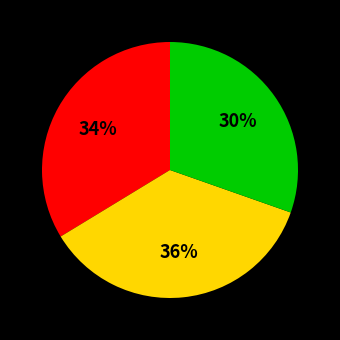

Does any single category account for the majority?

No